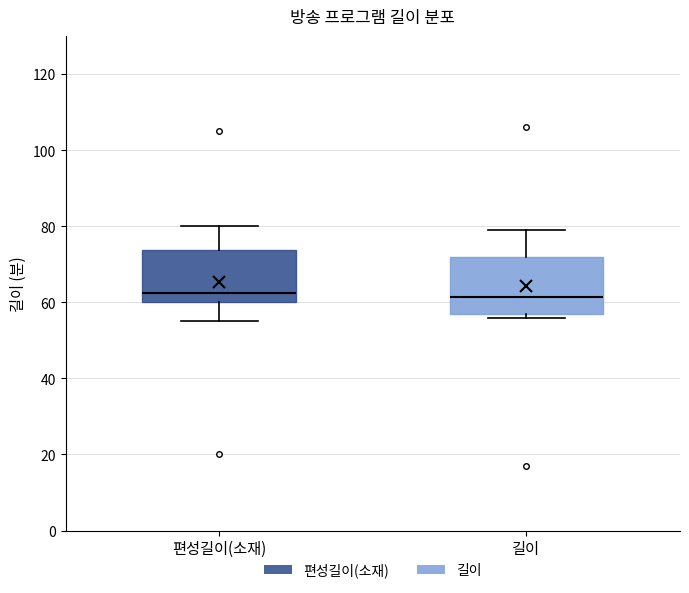

Reading left to right, read every box against the y-axis: the position of its median line, the range the box covers, and the ends of its whiskers. The values are not printed on the chart, so give them approximately, as read against the axis.

편성길이(소재): median 62, box 60 to 74, whiskers 56 to 80
길이: median 62, box 58 to 72, whiskers 56 to 80